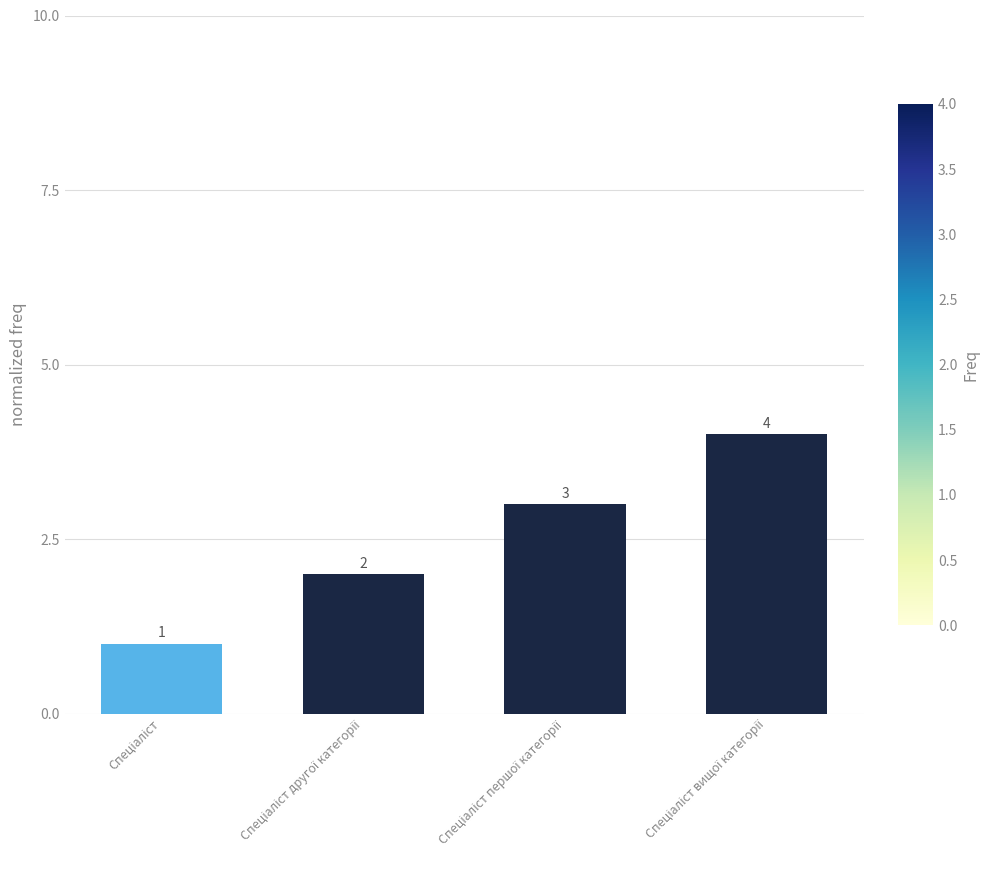

Reading left to right, transcribe all the data shown in this chart.

1	2	3	4